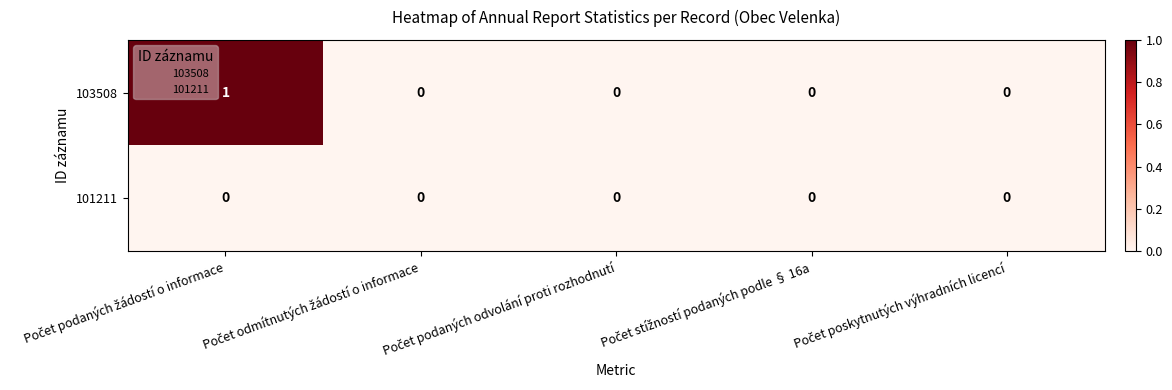

List the series in order of their peak value, highest first.

103508, 101211